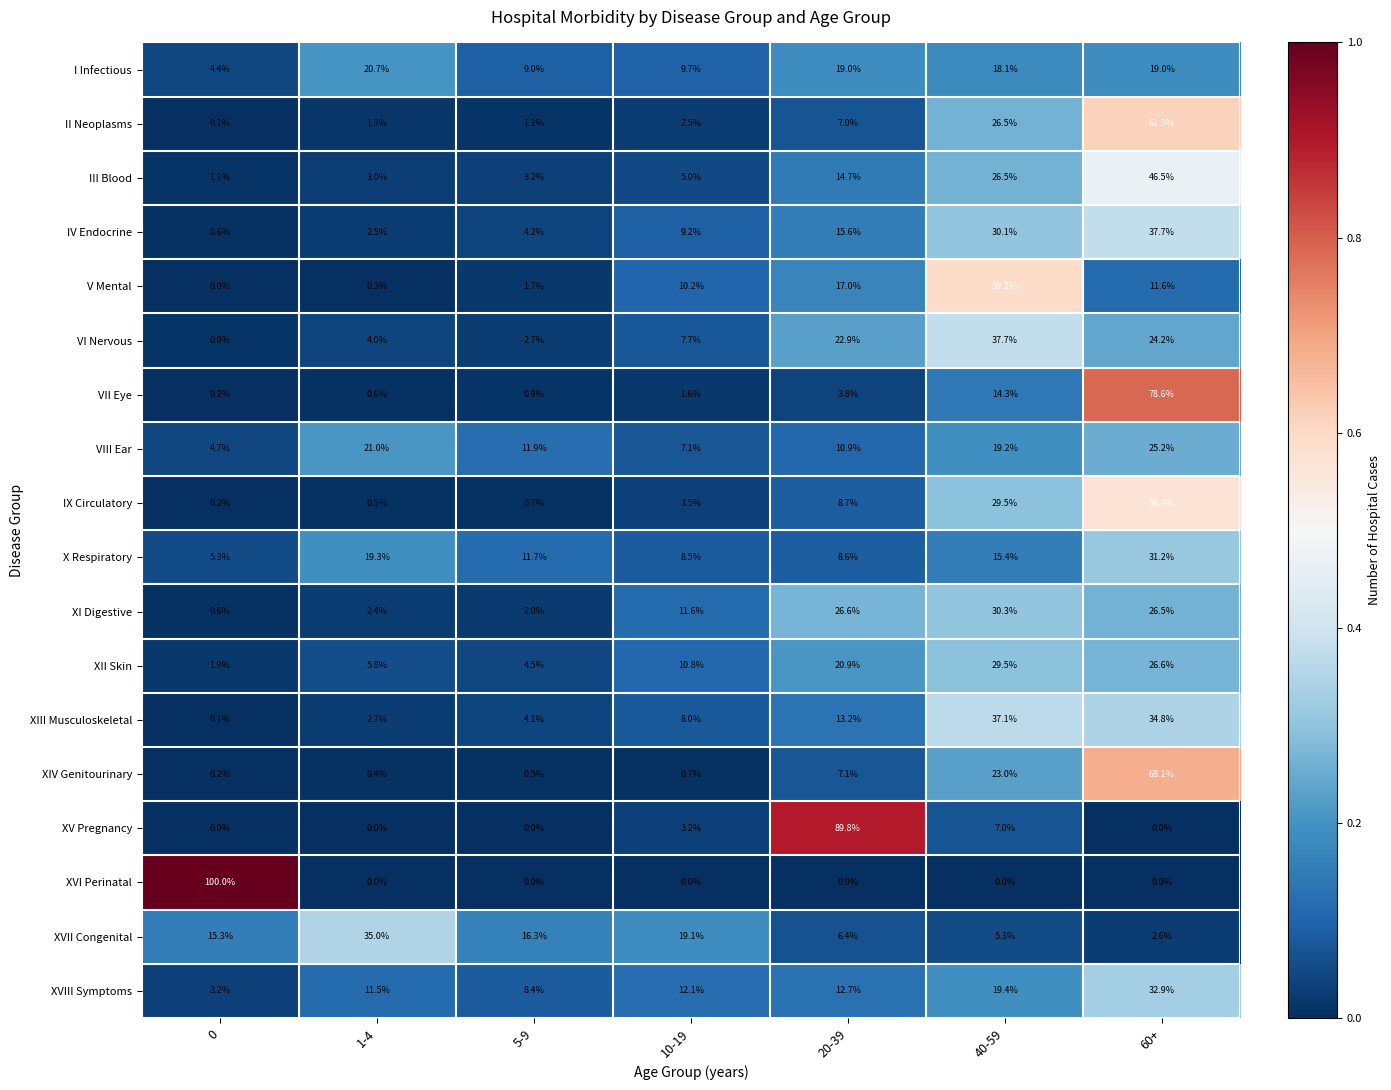

Which series has the widest spread of values?

XVI Perinatal